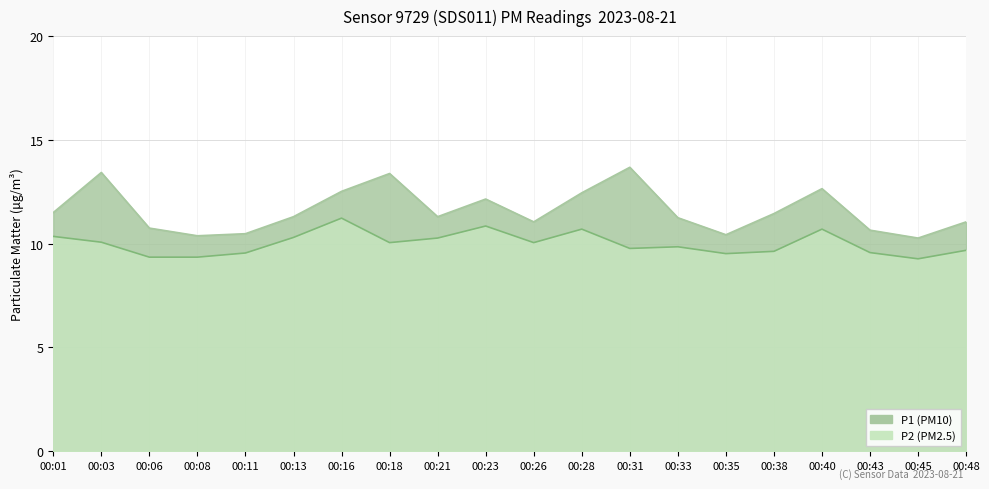

How many lines are shown in the chart?

2